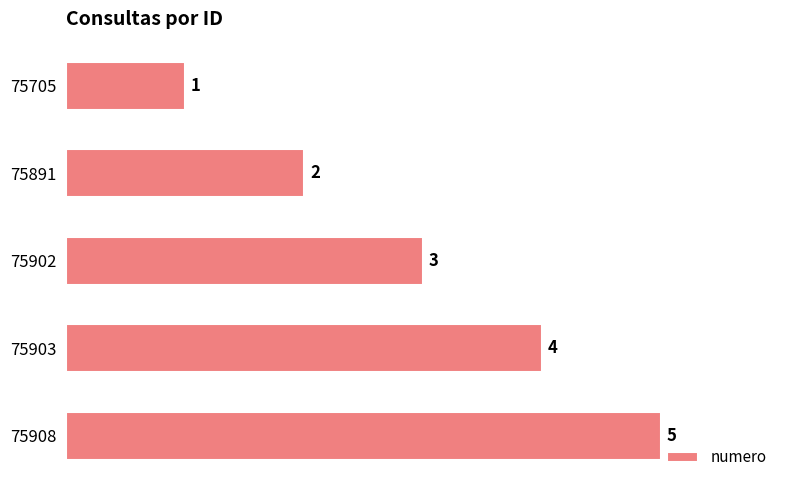

At which label is the value closest to 3?

75902